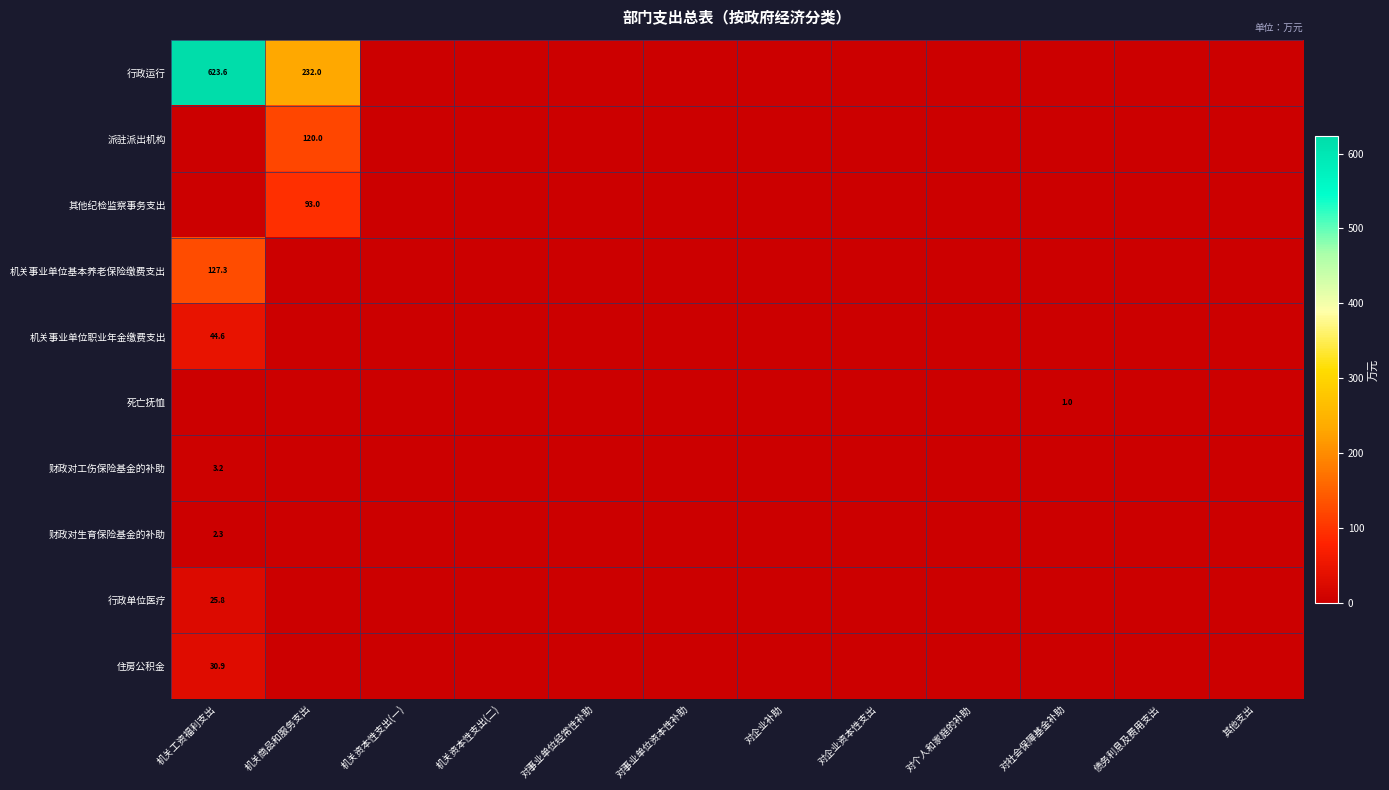

True or false: 住房公积金 has a value of 55.0 at 机关工资福利支出.

False